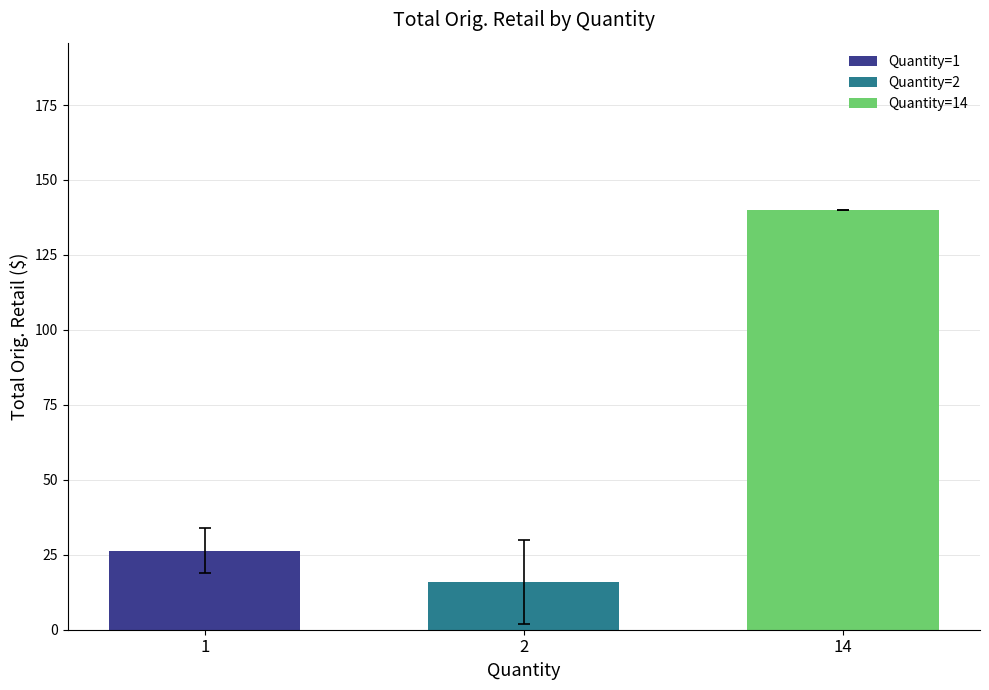

The value of Quantity=14 at 2 is 60.6. True or false?

False